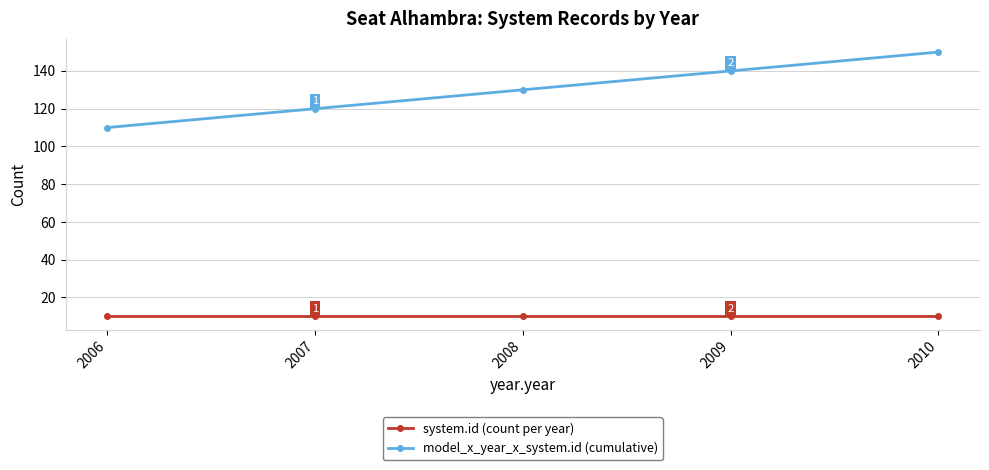

Between 2008 and 2009, which series saw the biggest shift?

model_x_year_x_system.id (cumulative)